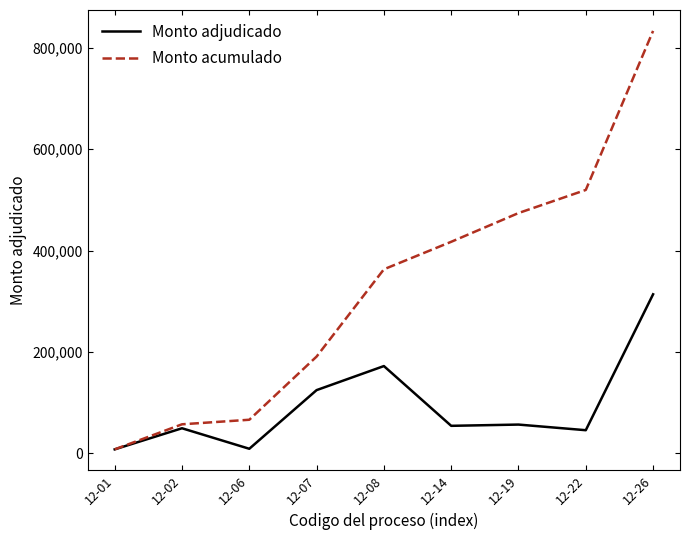

Which series has the largest total across all categories?

Monto acumulado